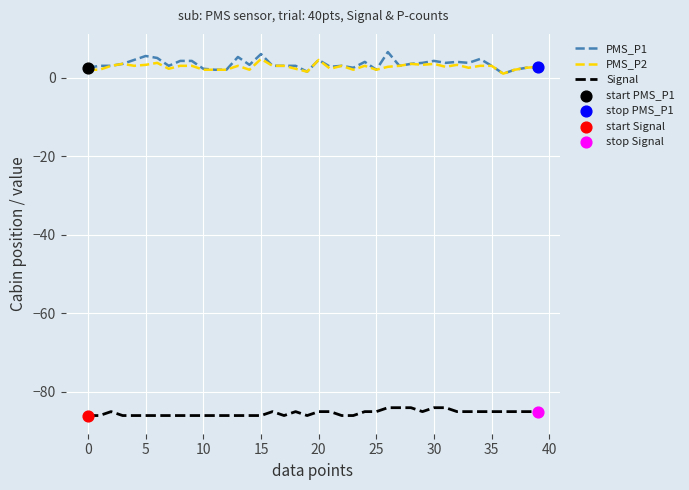

Which series has the largest range (max minus min)?

PMS_P1